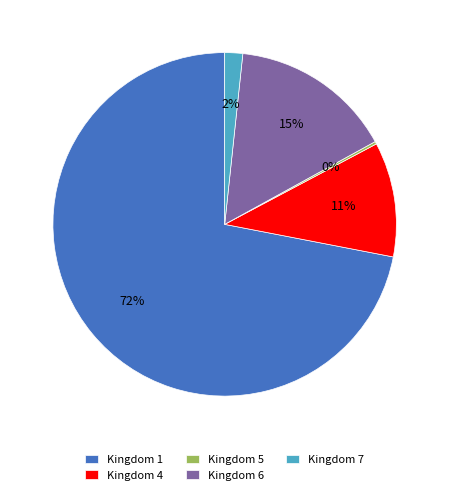

What is the largest slice in the pie chart?

Kingdom 1